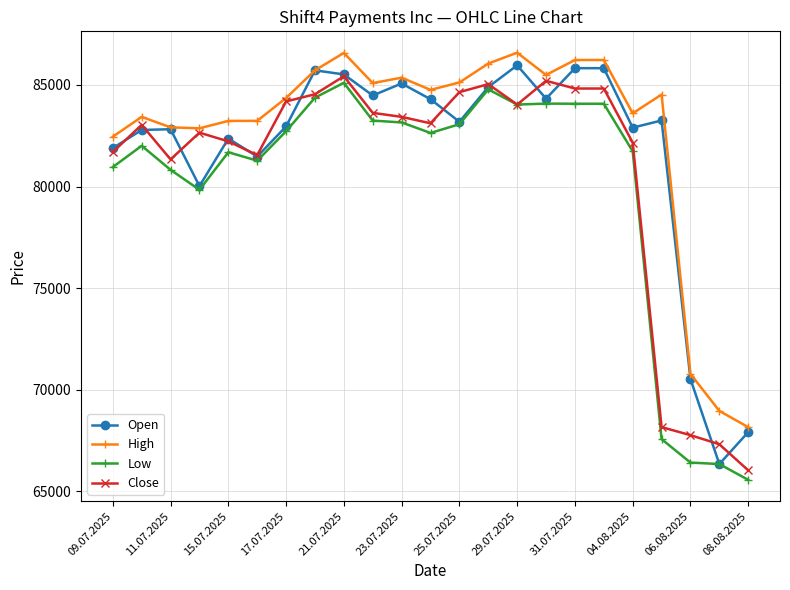

What is the difference between the second highest and second lowest values in the Close series?

17883